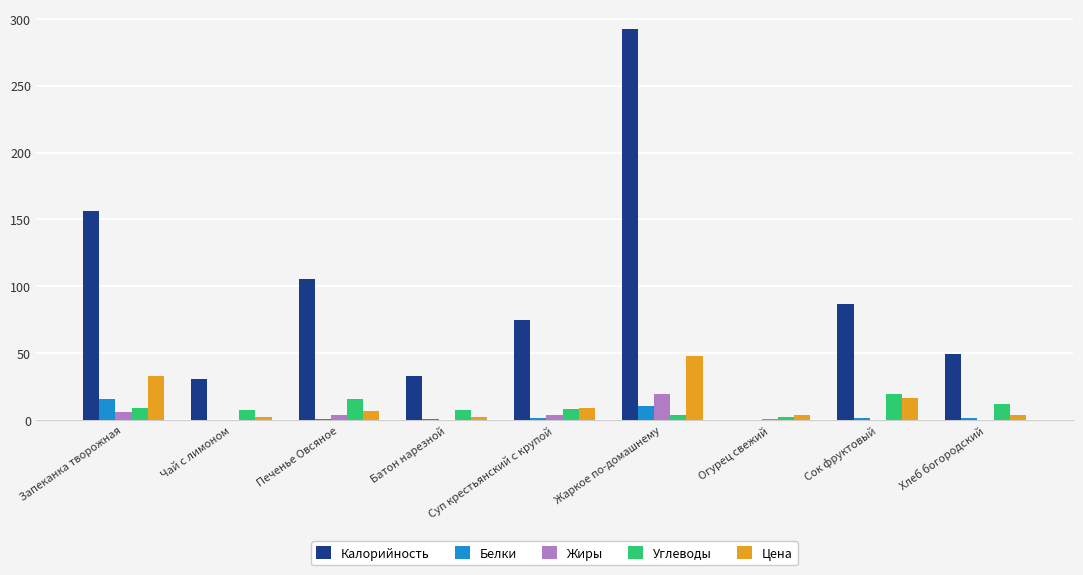

Where is Цена nearest to the value 24?

Сок фруктовый